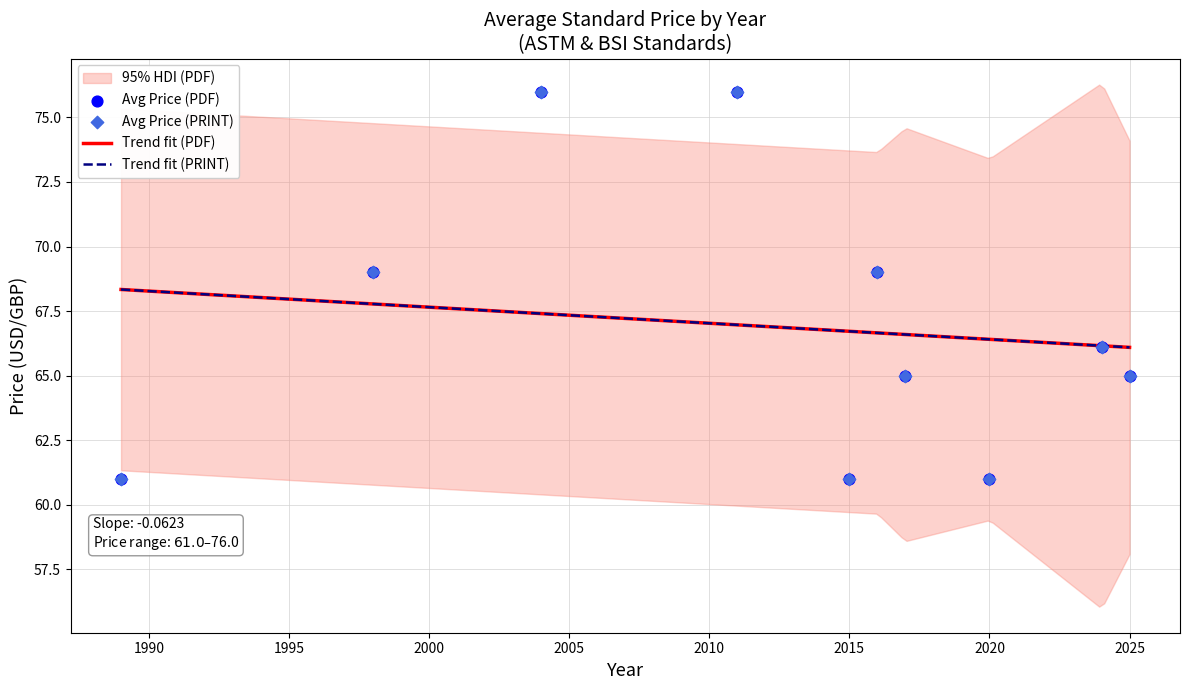

Which series reaches the maximum Y coordinate?

Price (PDF)